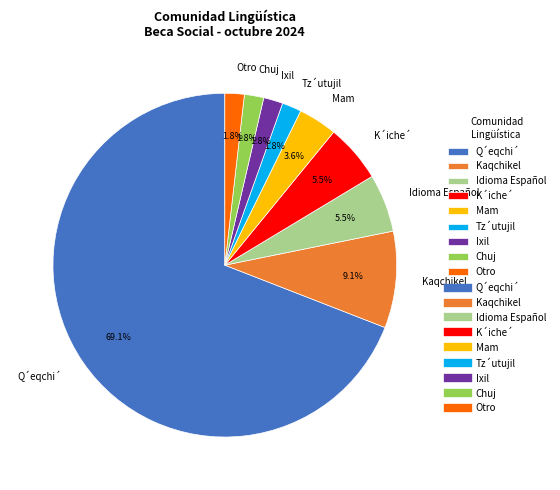

To the nearest percent, what is the difference between the largest and smallest slice percentages?

67%